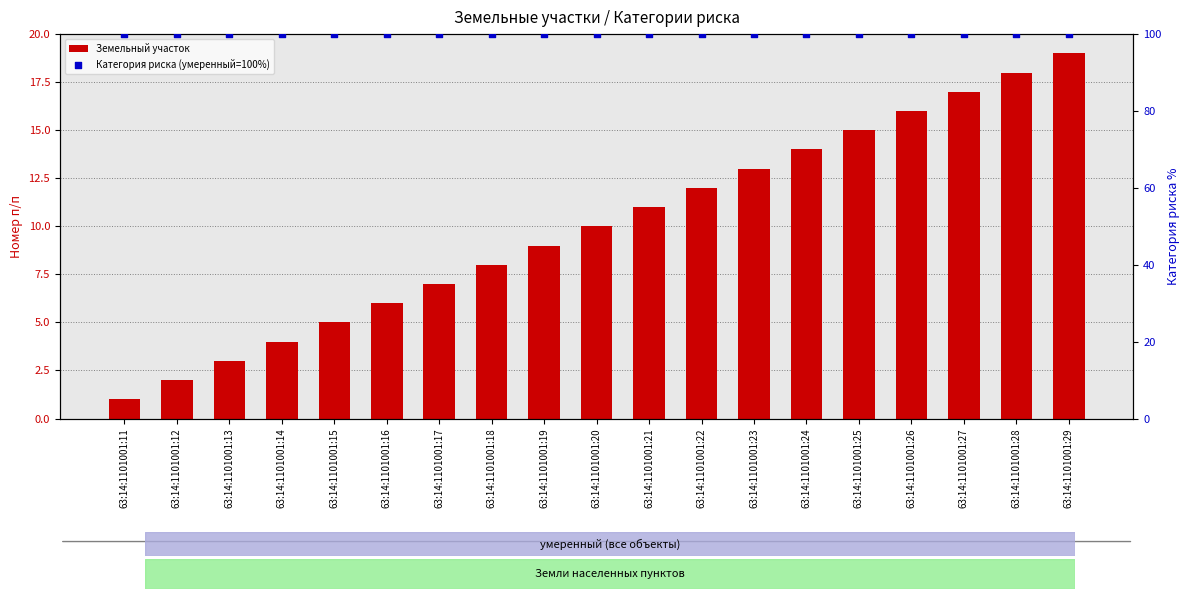

What are all the series names shown in the legend?

Земельный участок, Категория риска (умеренный=100%)